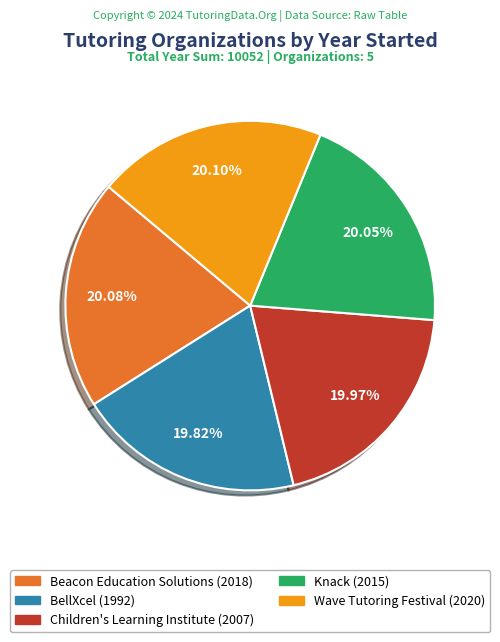

What is the ratio of the value at Wave Tutoring Festival to the value at Beacon Education Solutions?

1.0